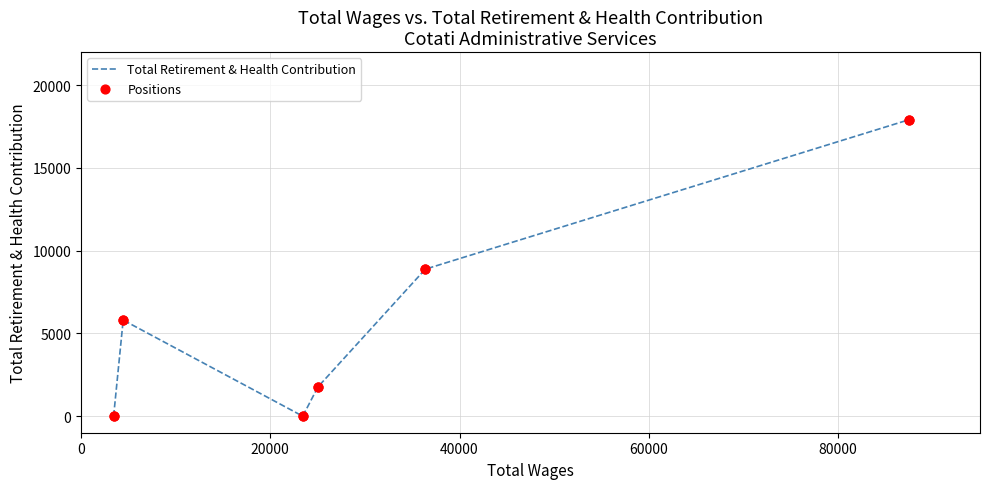

What is the greatest value displayed?

17923